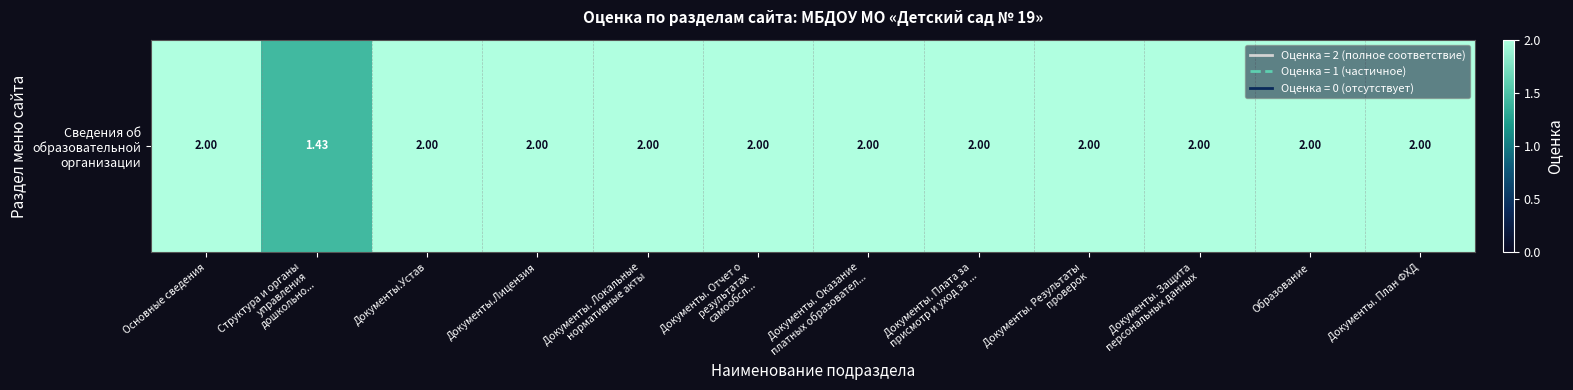

Rank the categories by value from highest to lowest.

Основные сведения, Документы.Устав, Документы.Лицензия, Документы. Локальные
нормативные акты, Документы. Отчет о
результатах
самообсл..., Документы. Оказание
платных образовател..., Документы. Плата за
присмотр и уход за ..., Документы. Результаты
проверок, Документы. Защита
персональных данных, Образование, Документы. План ФХД, Структура и органы
управления
дошкольно...